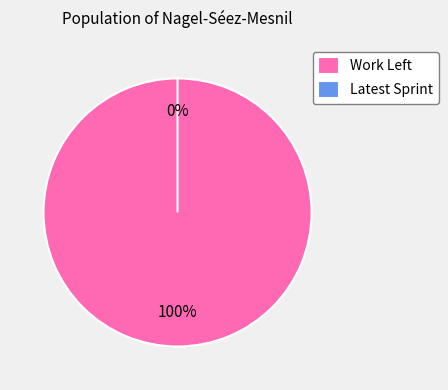

Rank the categories by value from lowest to highest.

Latest Sprint, Work Left